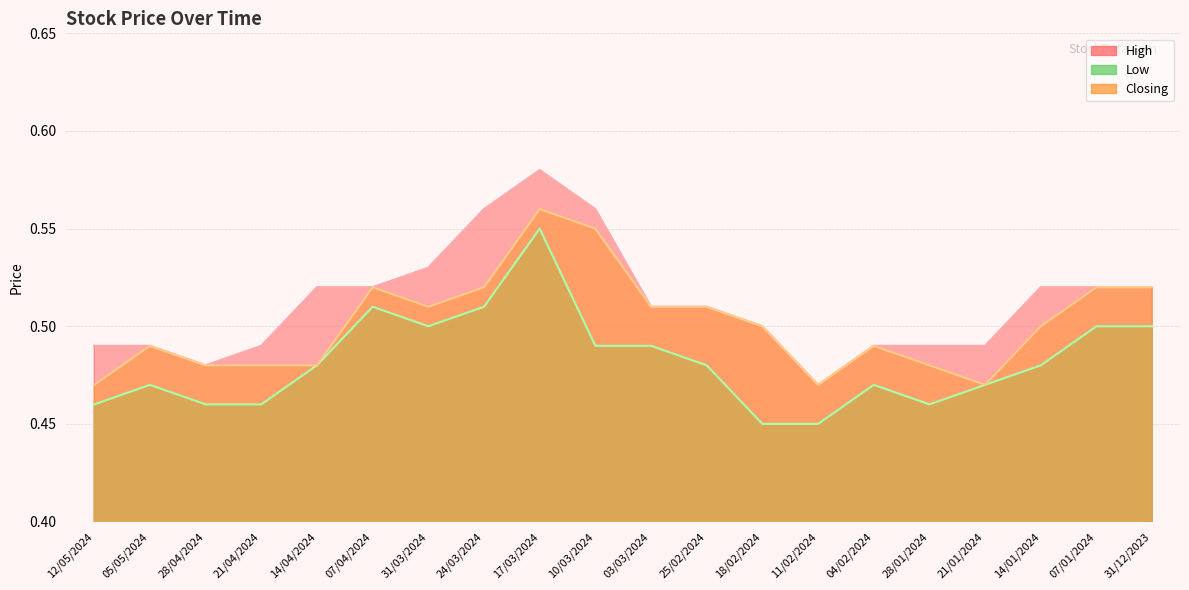

True or false: Low has a value of 0.5 at 12/05/2024.

True